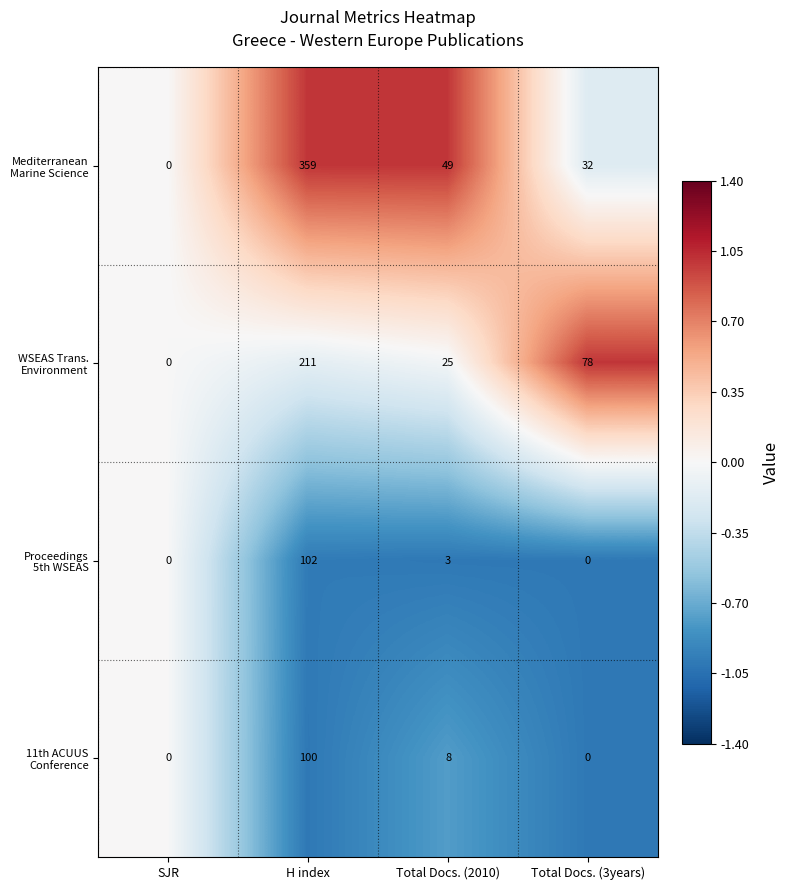

At which category does the chart reach its peak across all series?

H index